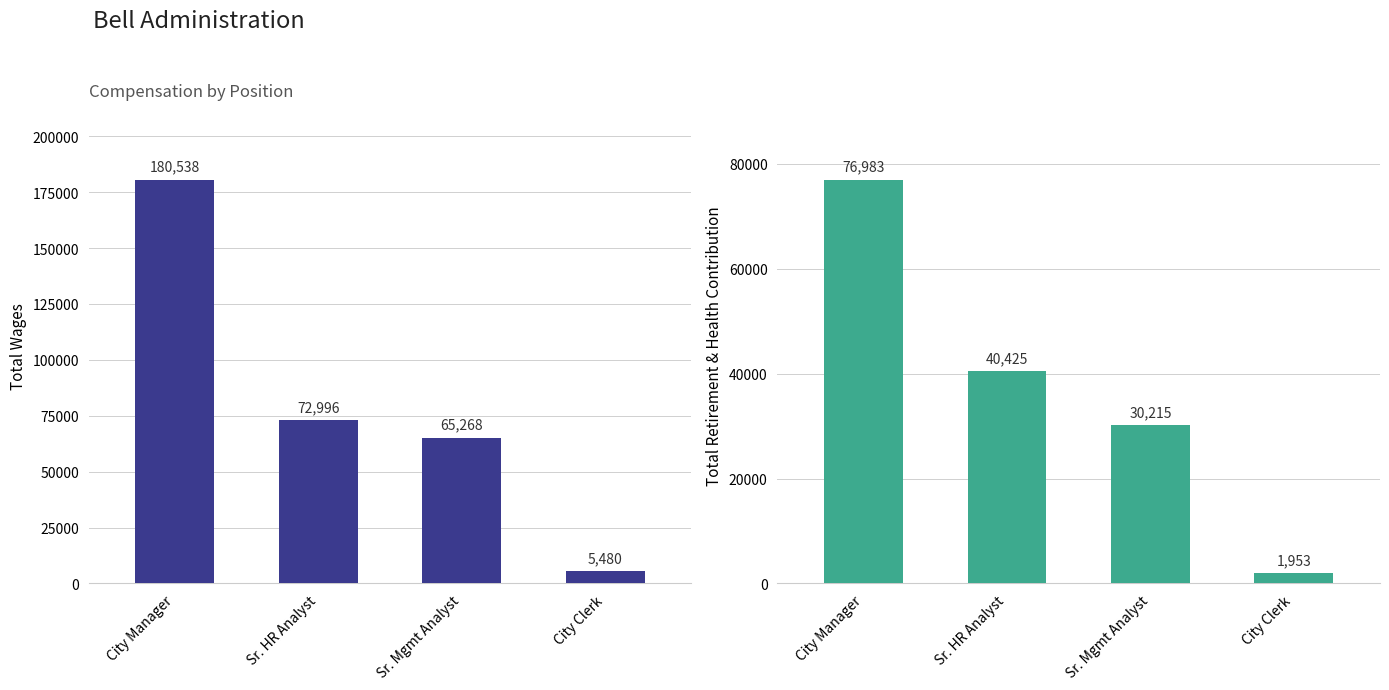

At how many categories does at least one series exceed 178093?

1